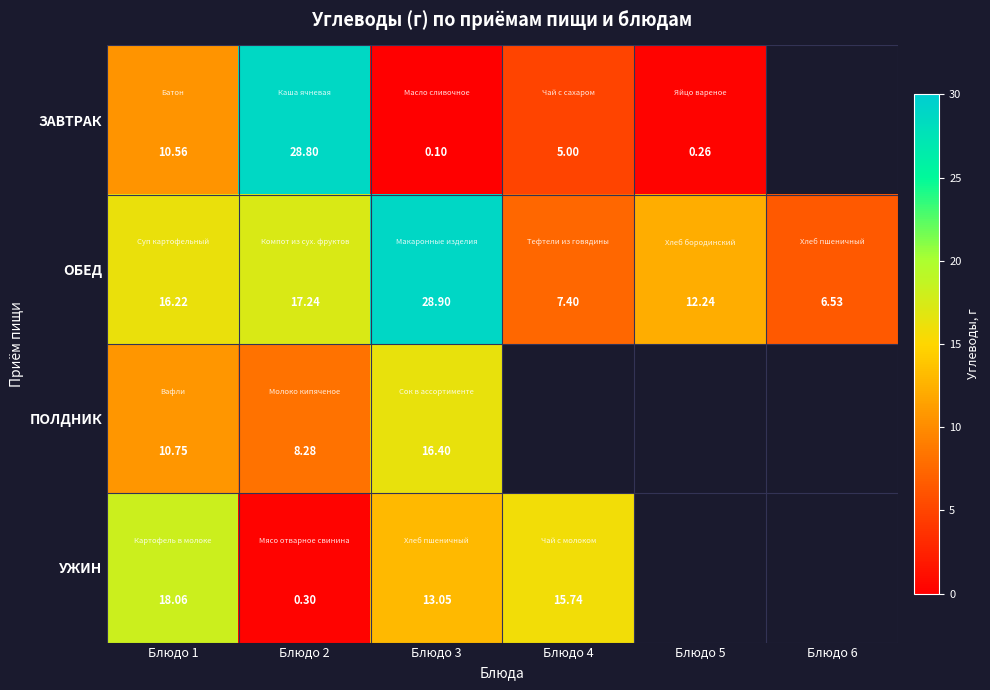

True or false: ПОЛДНИК has a value of 2.6 at Блюдо 2.

False